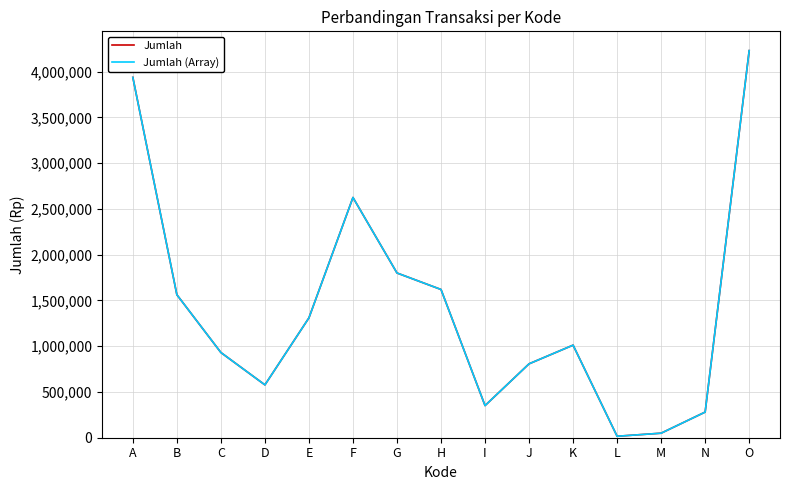

What is the value of the Jumlah (Array) point at the 12th from the left?

16100